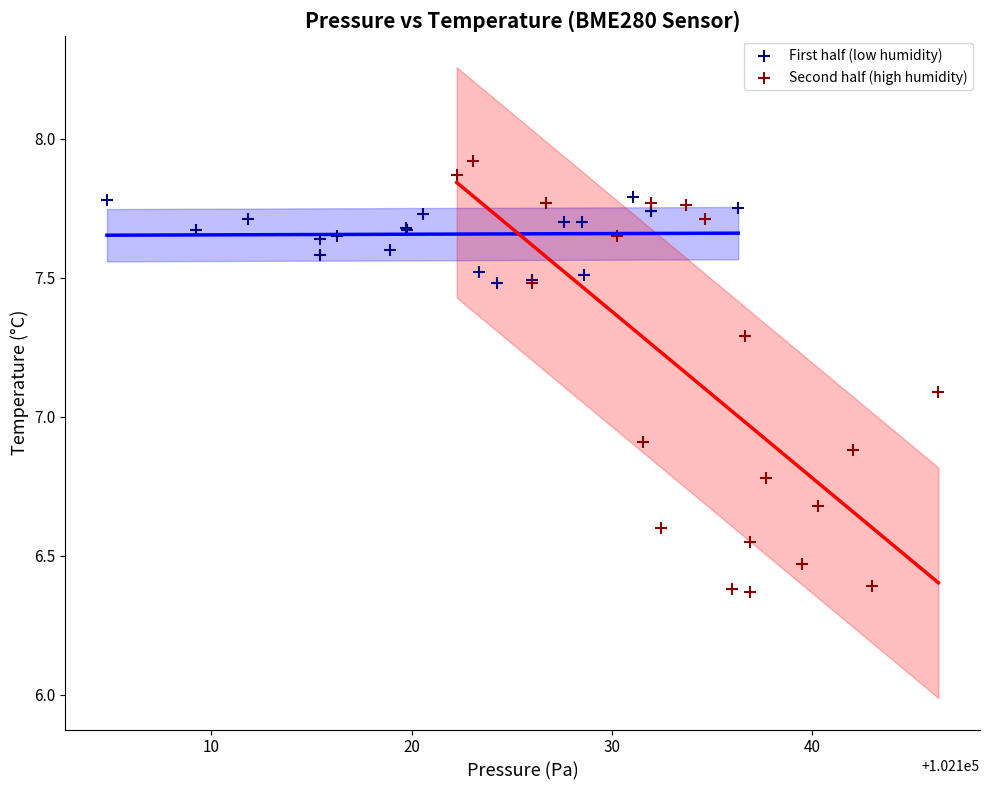

Which series contains the lowest Y value?

Second half (high humidity)